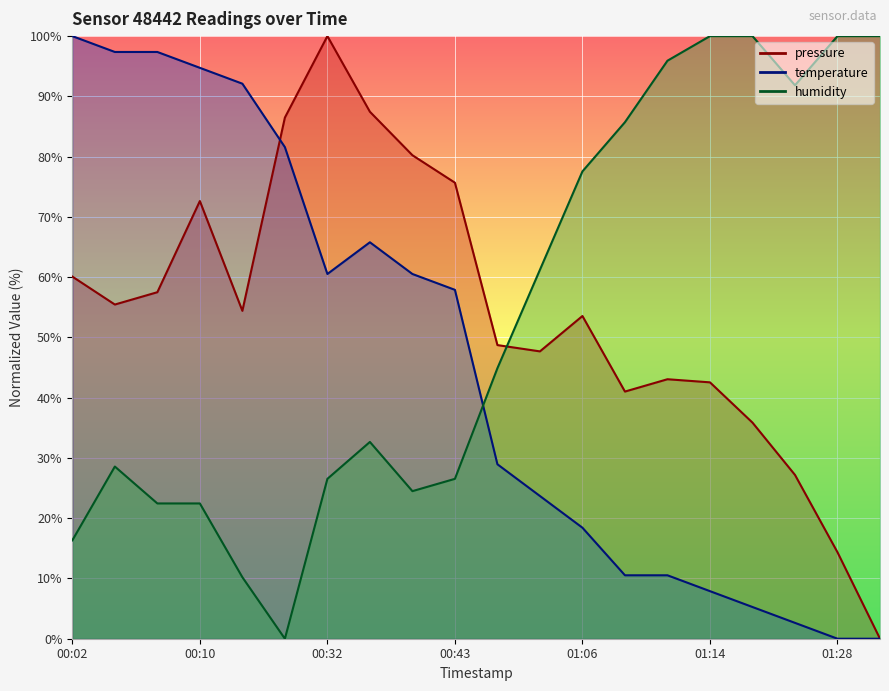

Which category has the lowest value in the temperature series?

01:28